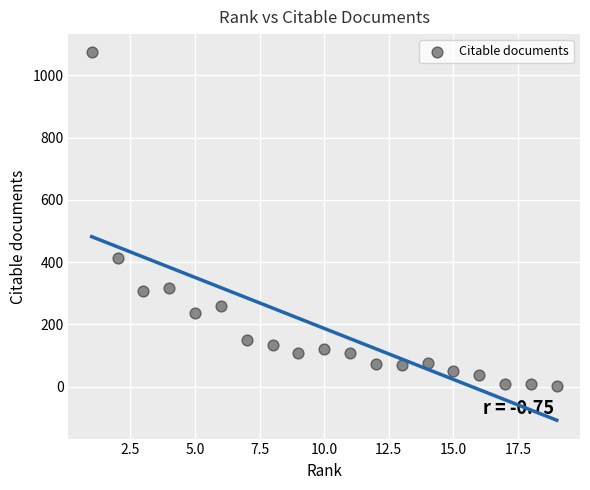

What Y value in the scatter plot is closest to 537?

414